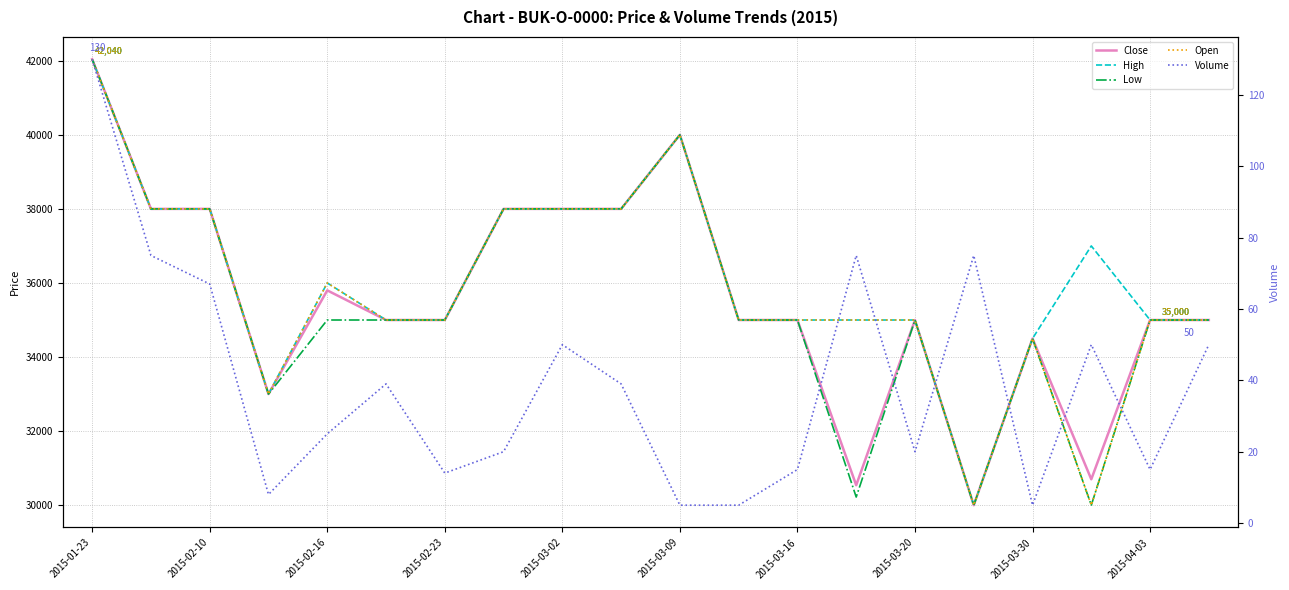

List the series in order of their peak value, lowest first.

Volume, Close, High, Low, Open